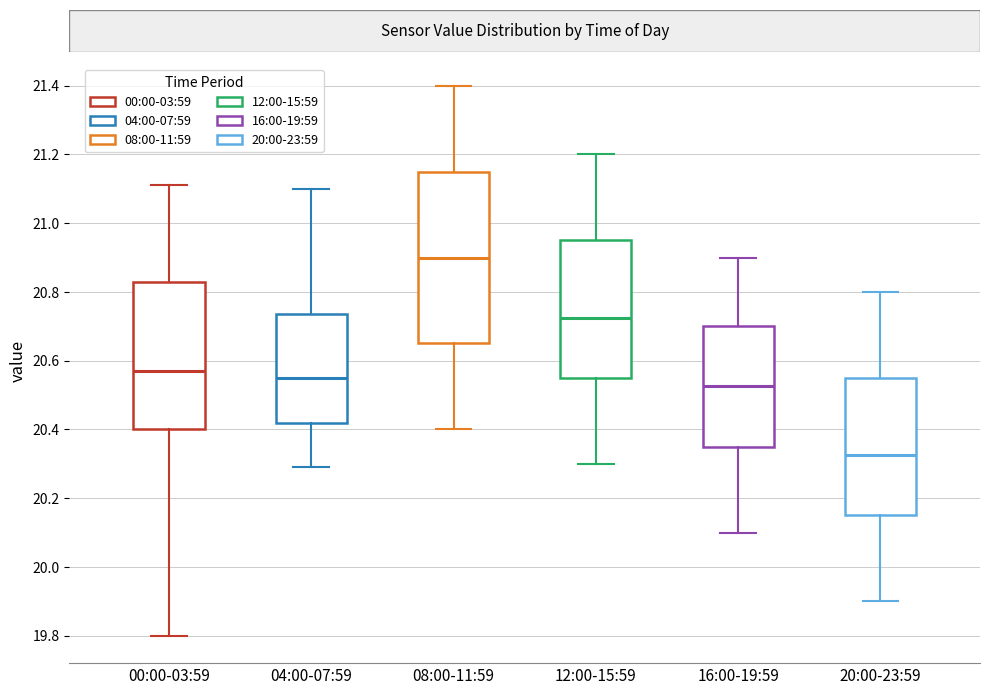

Which box is the tallest, from its lower edge to its upper edge?

08:00-11:59